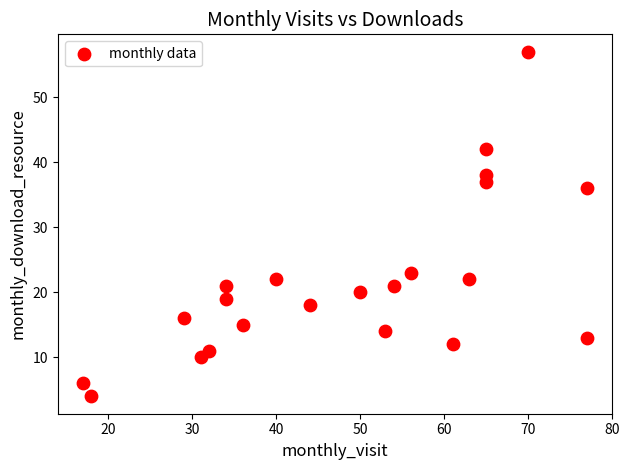

What Y value in the scatter plot is closest to 30?

36